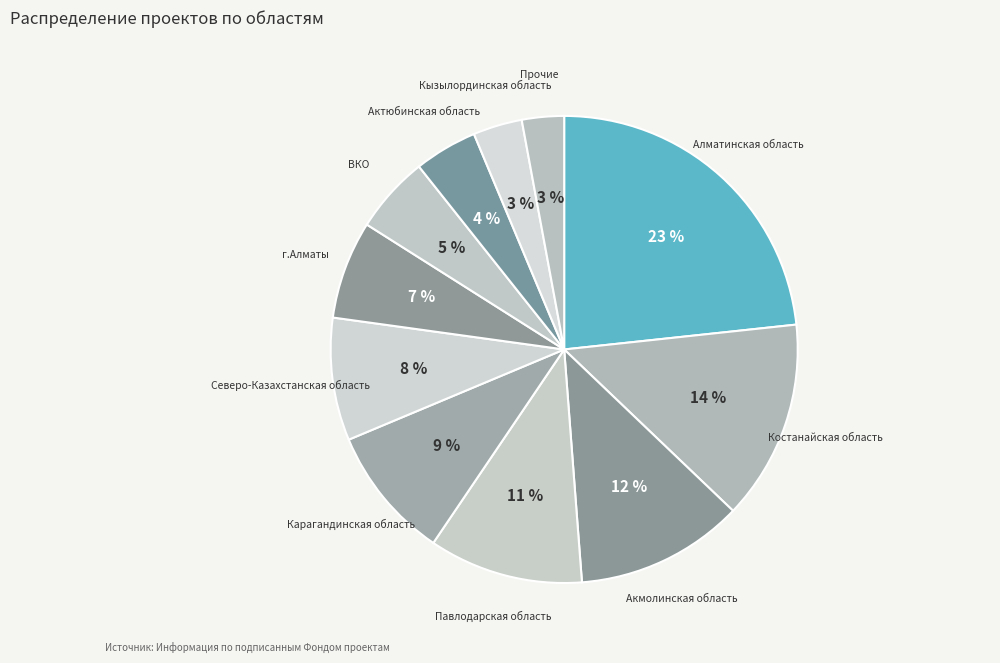

Approximately how many times larger is the value at Костанайская область compared to Алматинская область?

0.6